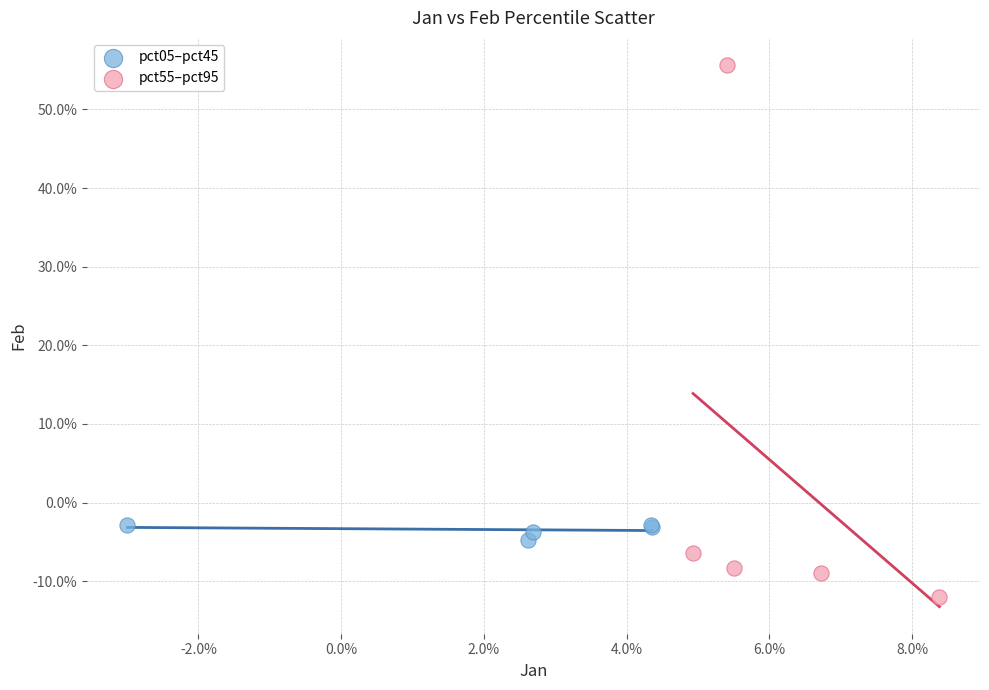

Which series reaches the maximum Y coordinate?

pct55–pct95